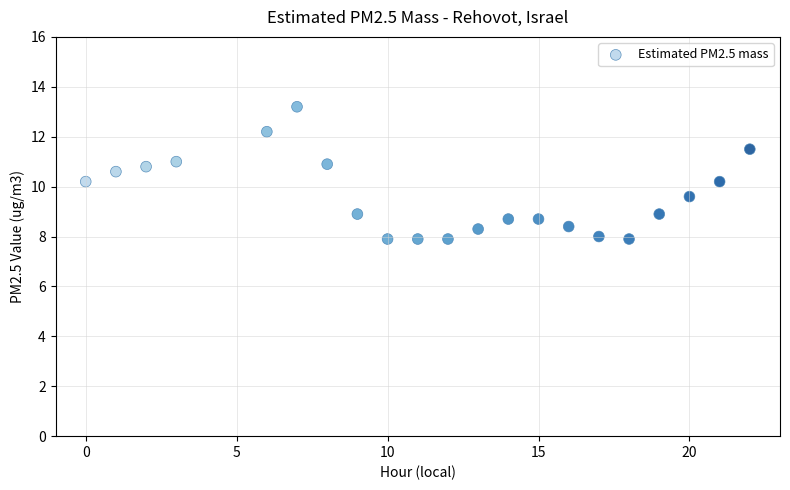

What is the range of X values (max minus min)?

22.0